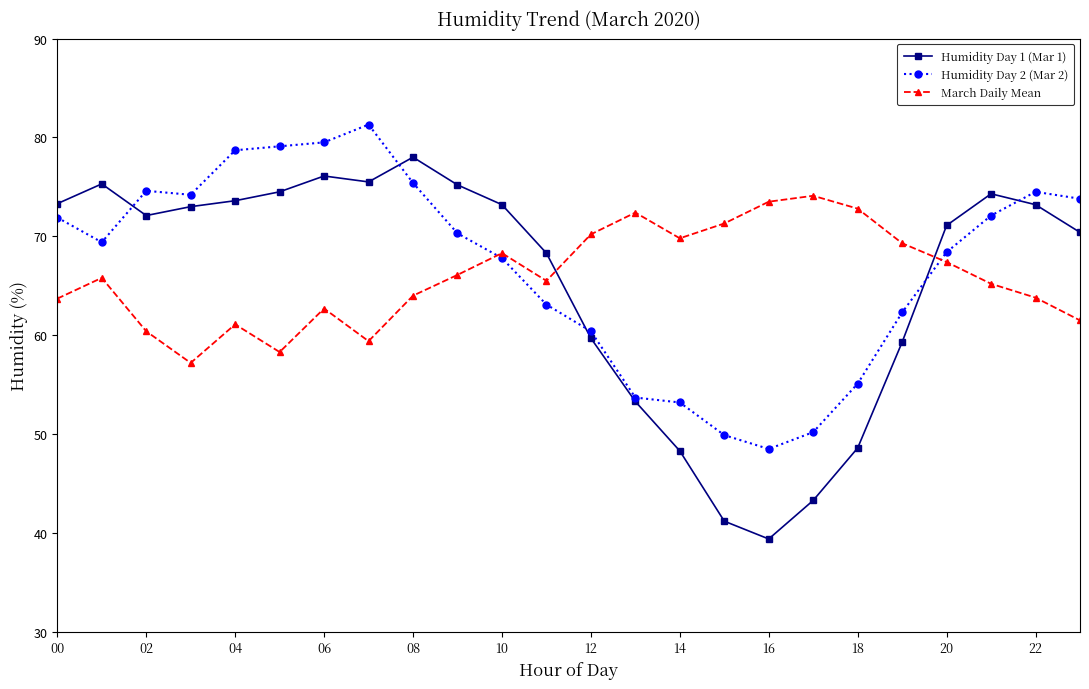

What is the maximum value shown in the chart?

81.3